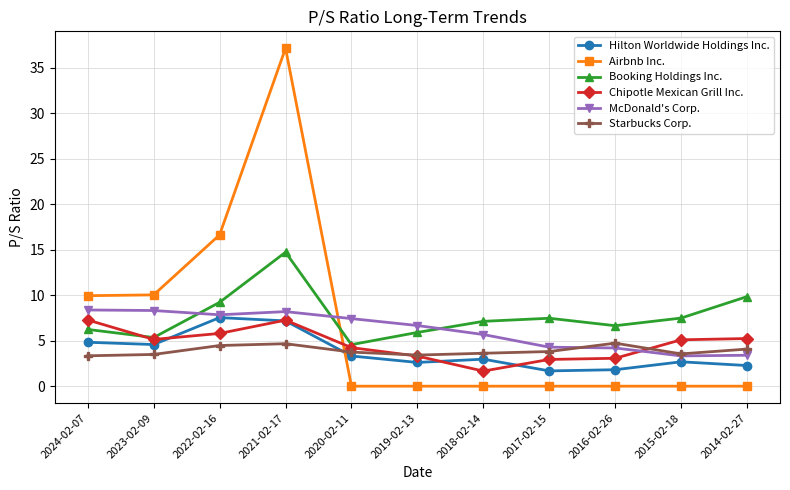

Which category has the highest value in the Airbnb Inc. series?

2021-02-17